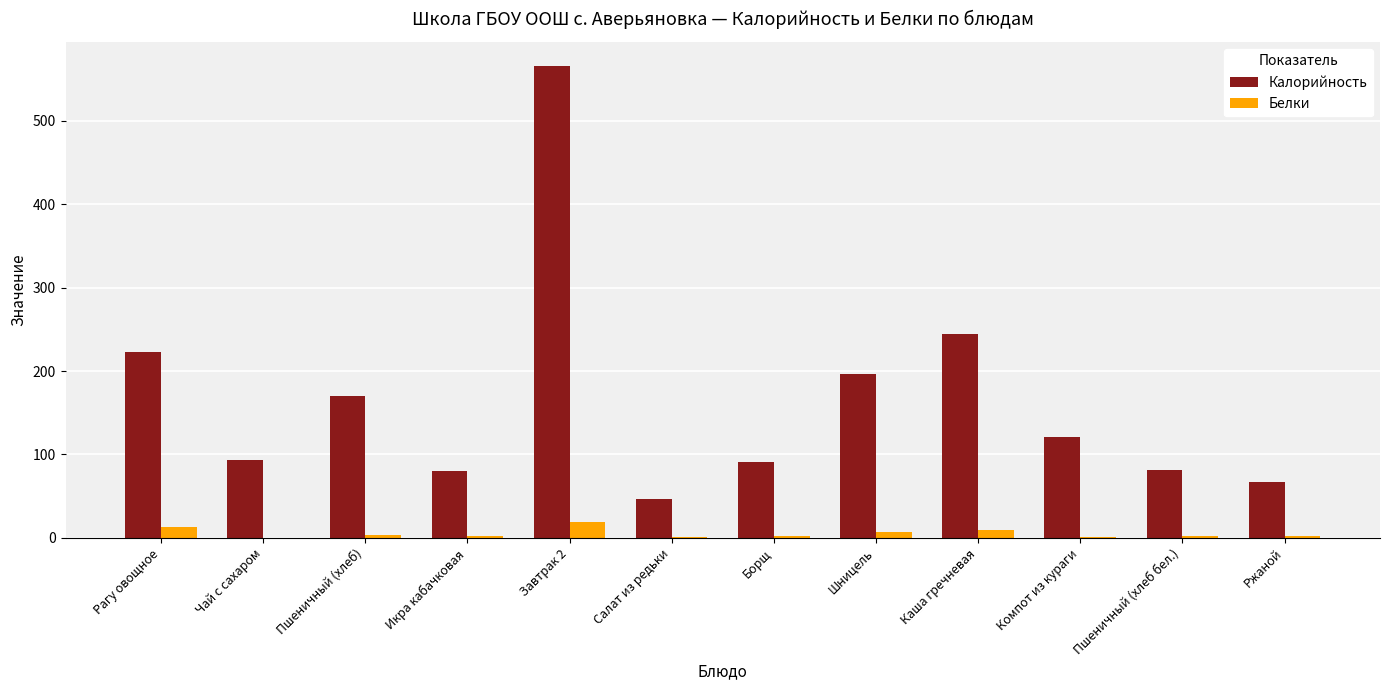

What is the total value across all series at Шницель?

203